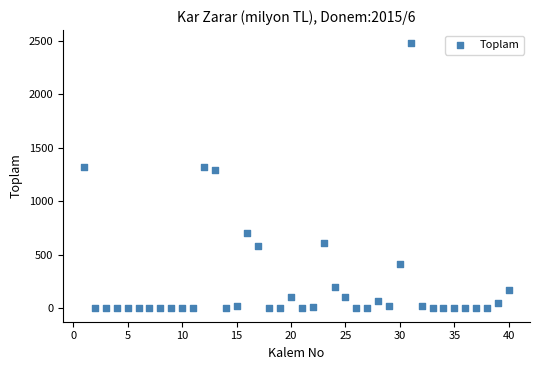

What is the range of Y values (max minus min)?

2475.5